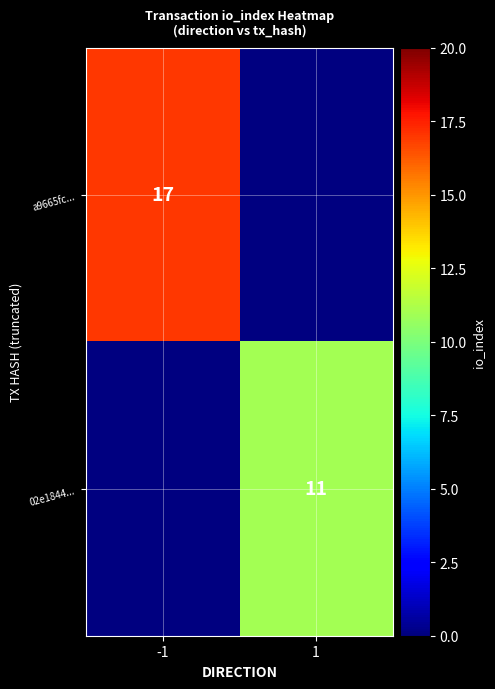

The value of 02e1844... at 1 is 11. True or false?

True